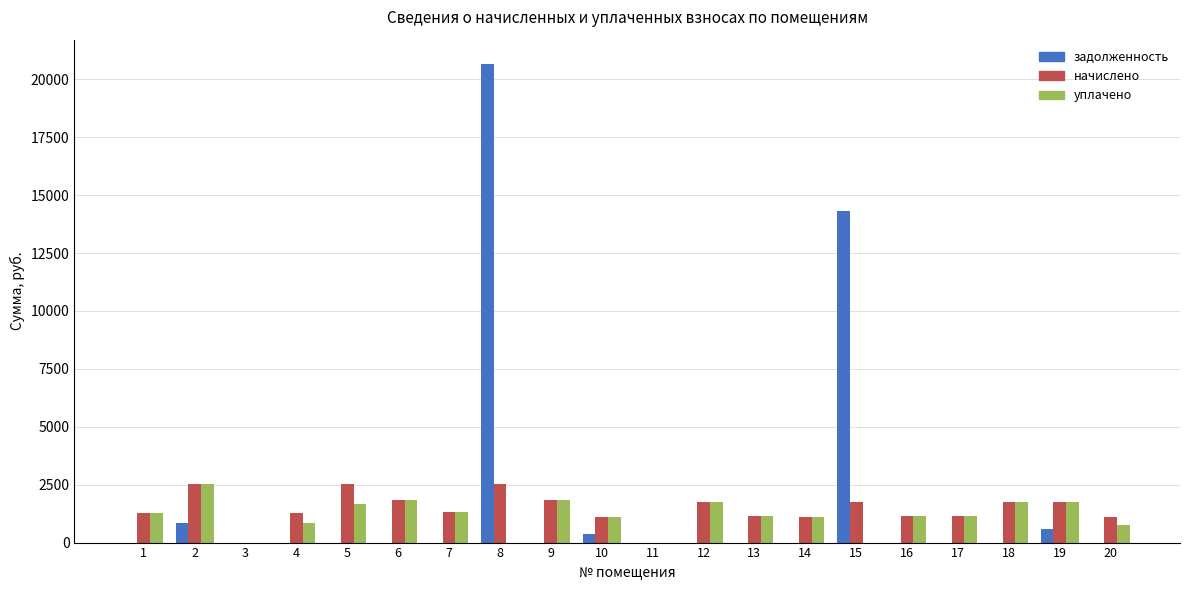

What is the sum of the начислено values at 14 and 7?

2418.7